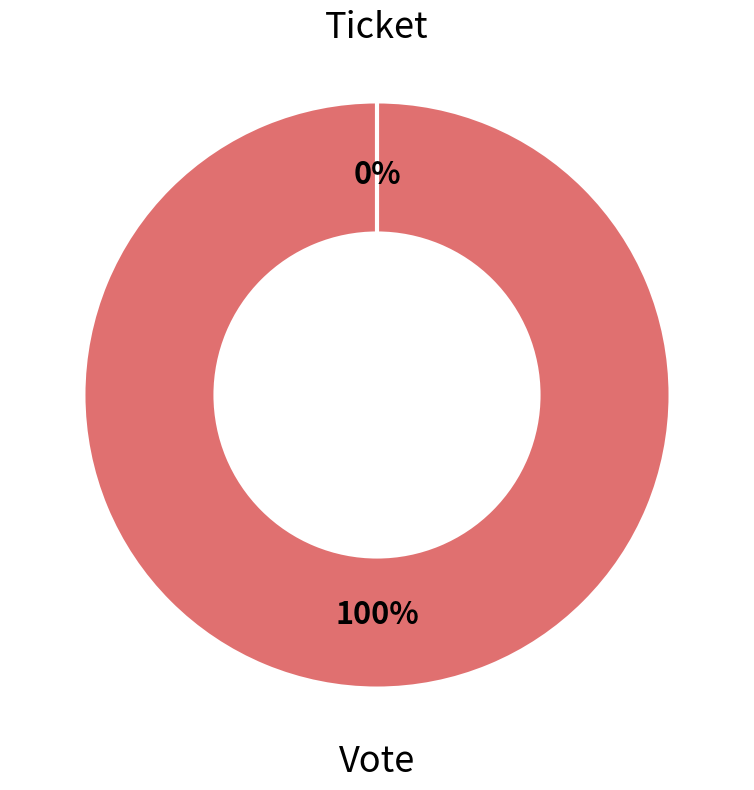

Which category has the smallest portion of the pie?

Ticket